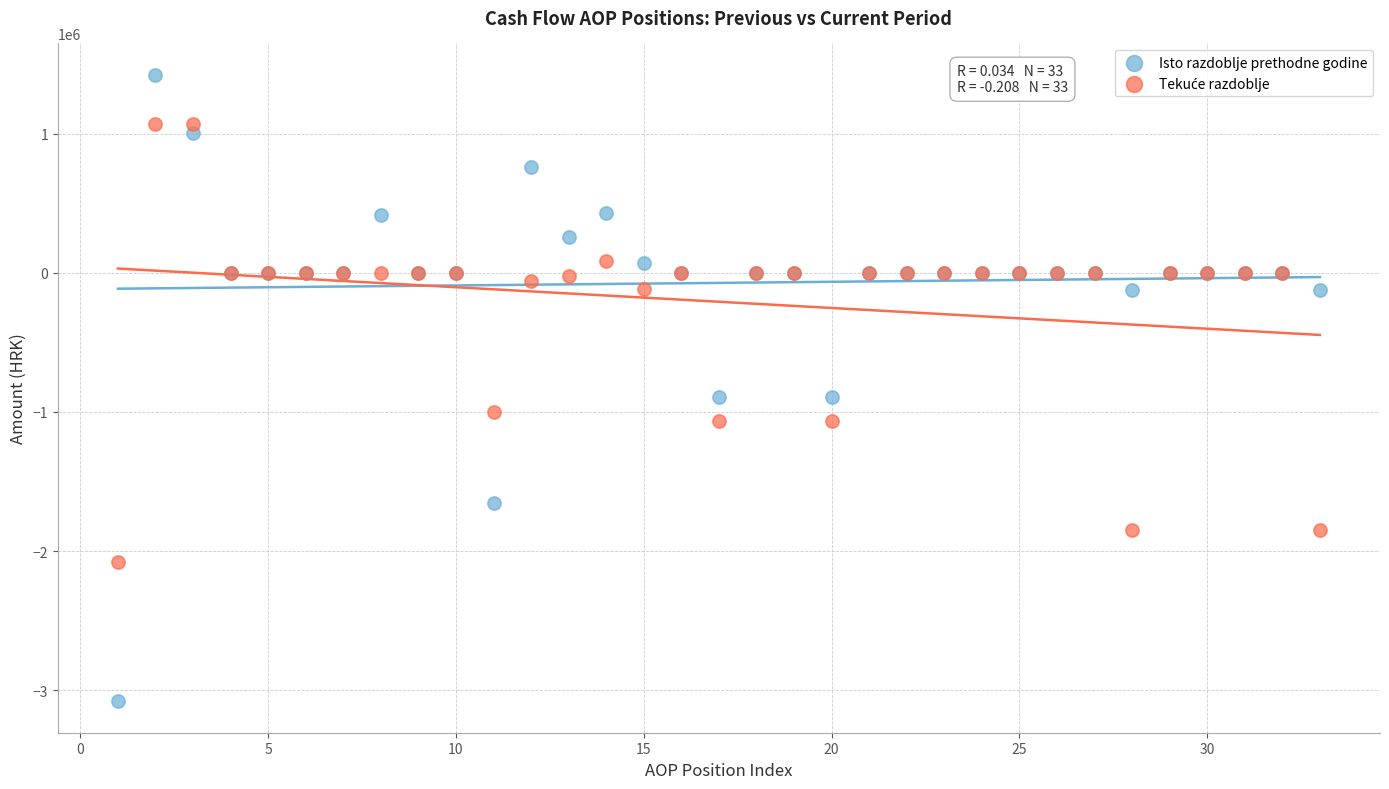

Which series contains the lowest Y value?

Isto razdoblje prethodne godine